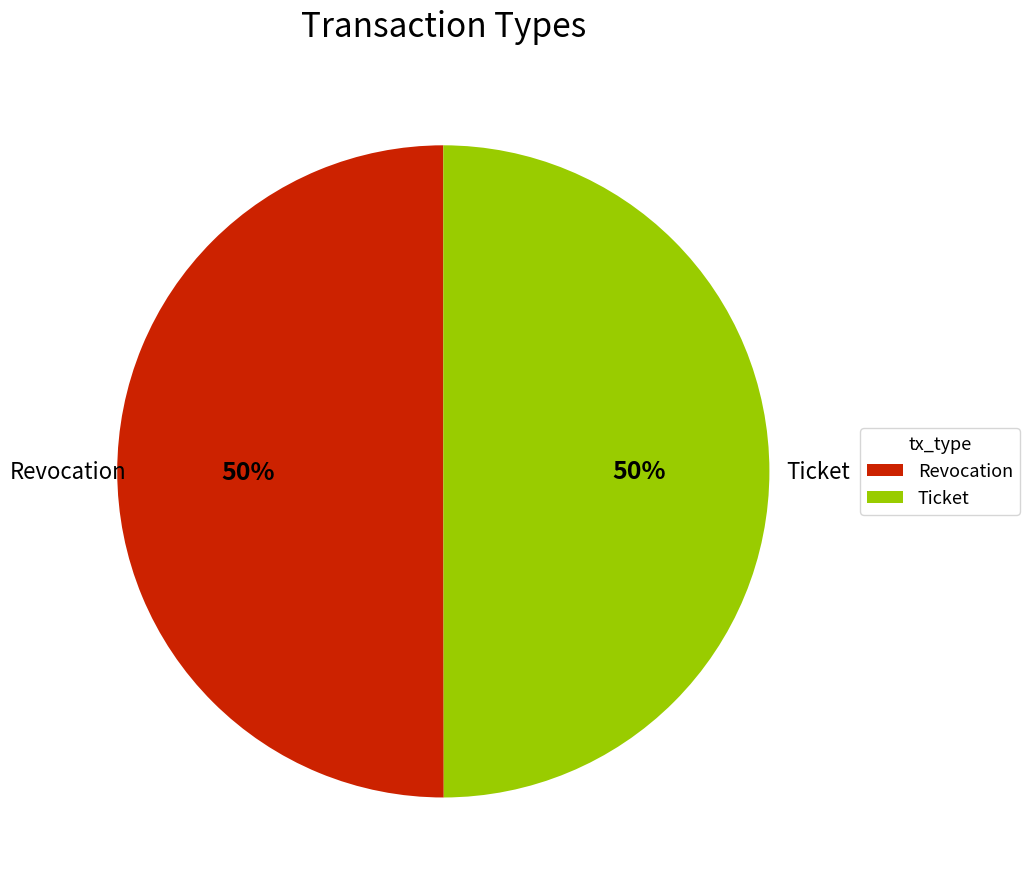

To the nearest percent, what portion does Ticket represent?

50%